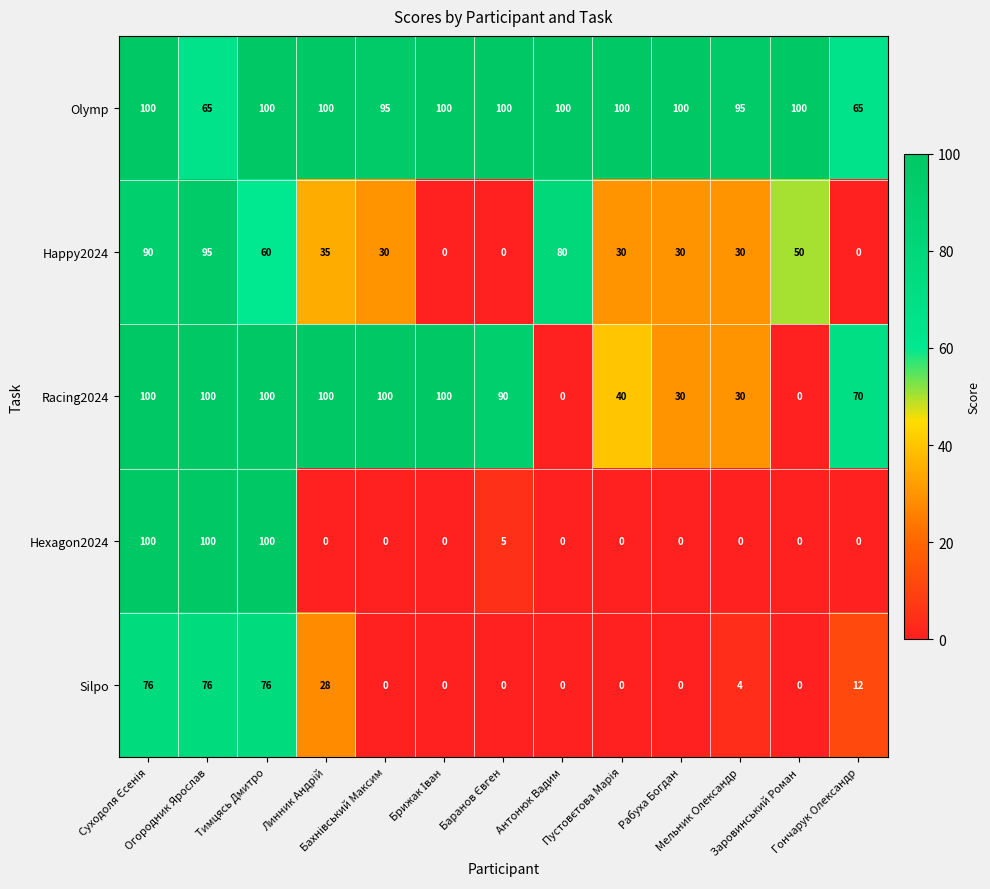

What is the difference between the maximum and second lowest values in the Happy2024 series?

95